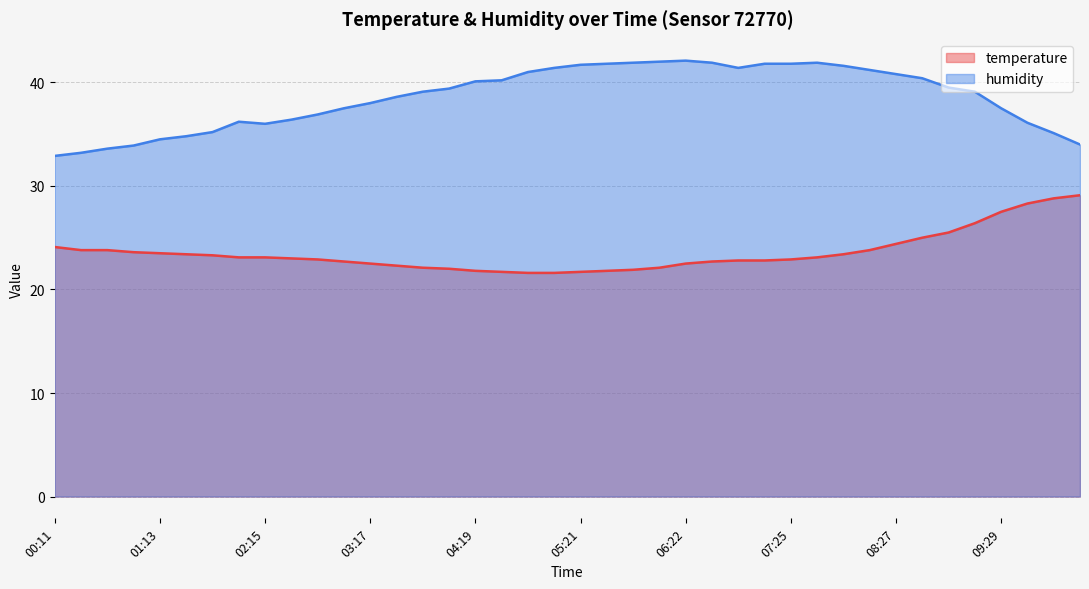

Which series has the widest spread of values?

humidity